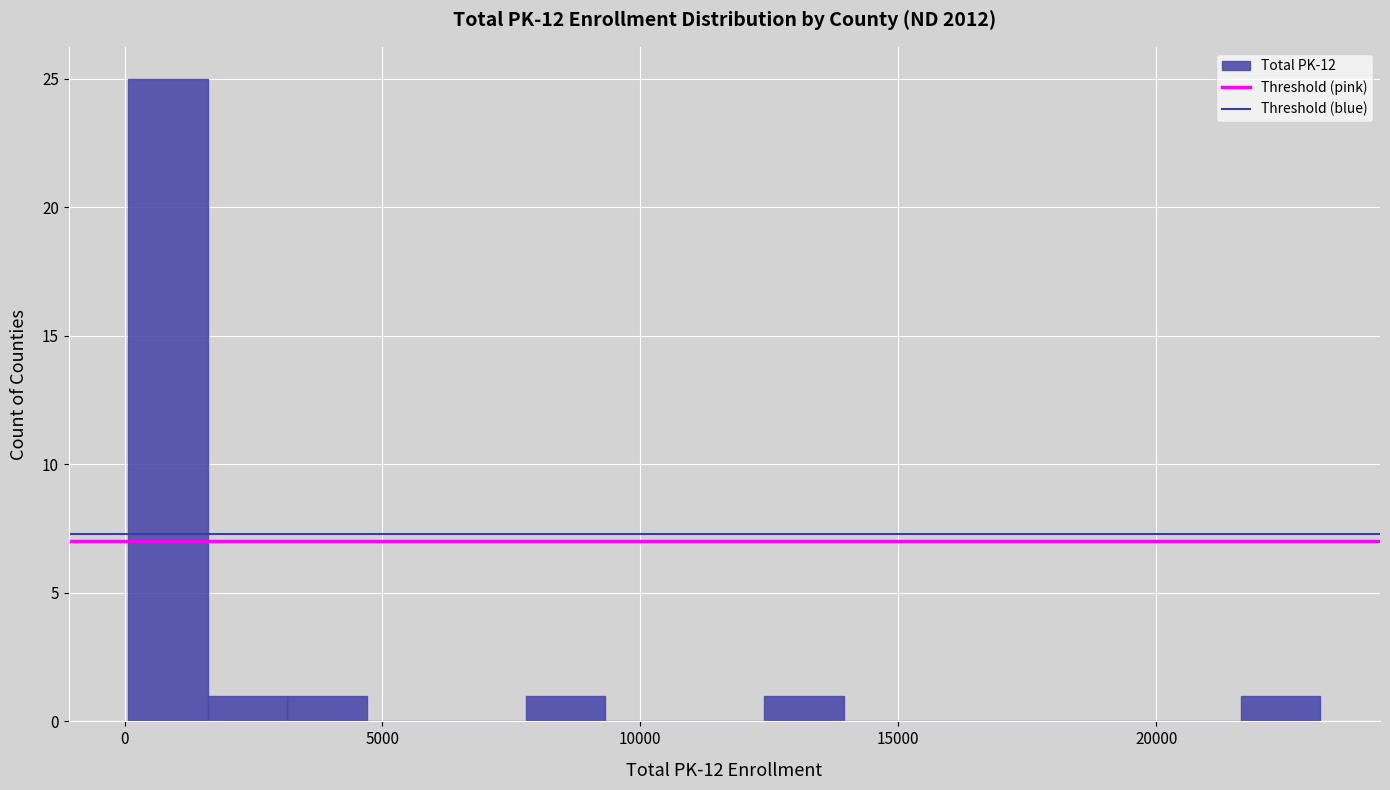

Read against the x-axis, roughly where is the centre of the tallest bar?

1000